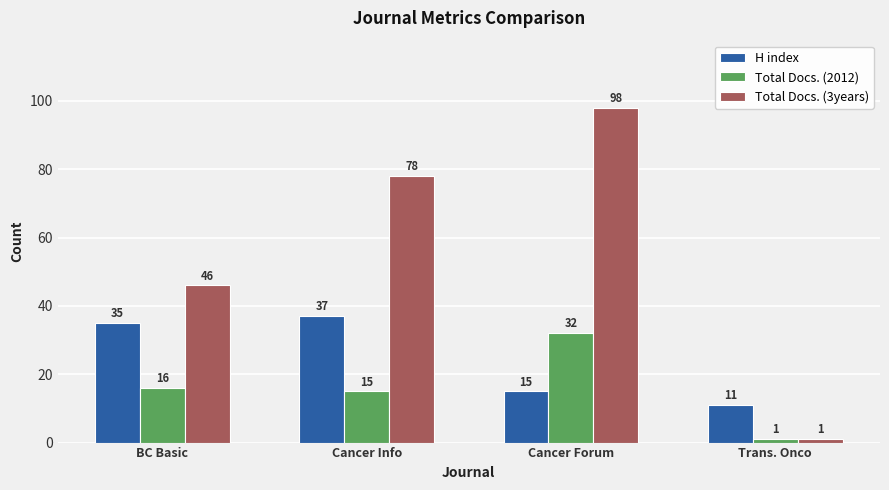

Which series has the largest total across all categories?

Total Docs. (3years)